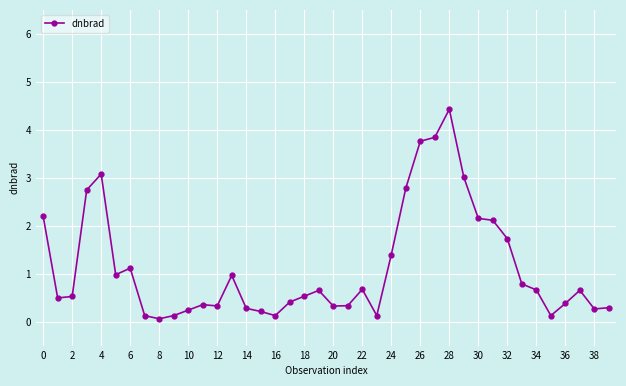

What is the sum of all values?

45.3